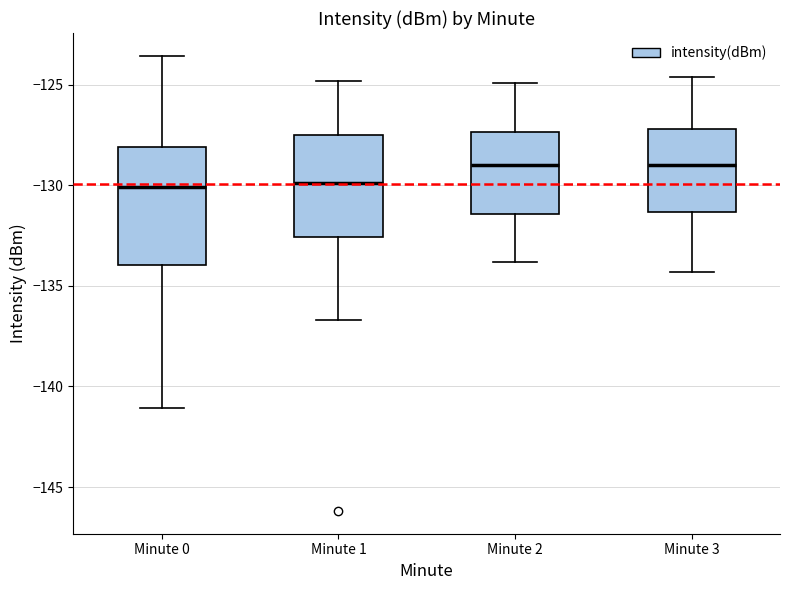

Reading left to right, transcribe this box plot: for each box, give where its median line is, the range the box spans, and where its two whiskers end, as read against the y-axis. The values are not printed on the chart, so give them approximately, as read against the axis.

Minute 0: median -130.0, box -134.0 to -128.0, whiskers -141.0 to -123.5
Minute 1: median -130.0, box -132.5 to -127.5, whiskers -136.5 to -125.0
Minute 2: median -129.0, box -131.5 to -127.5, whiskers -134.0 to -125.0
Minute 3: median -129.0, box -131.5 to -127.0, whiskers -134.5 to -124.5